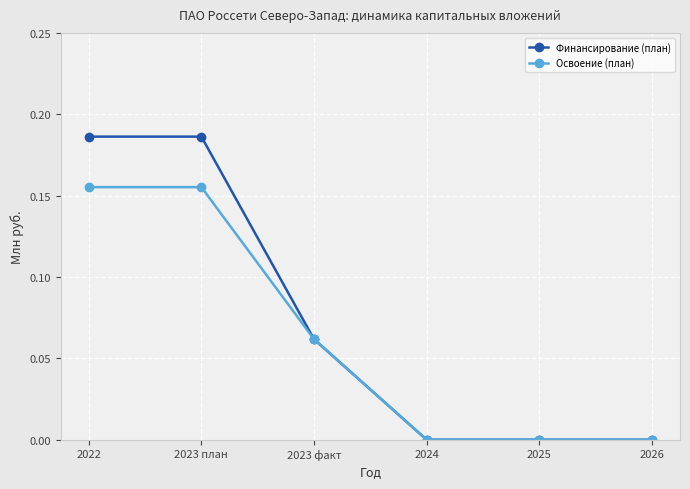

What is the label of the 6th point from the right?

2022